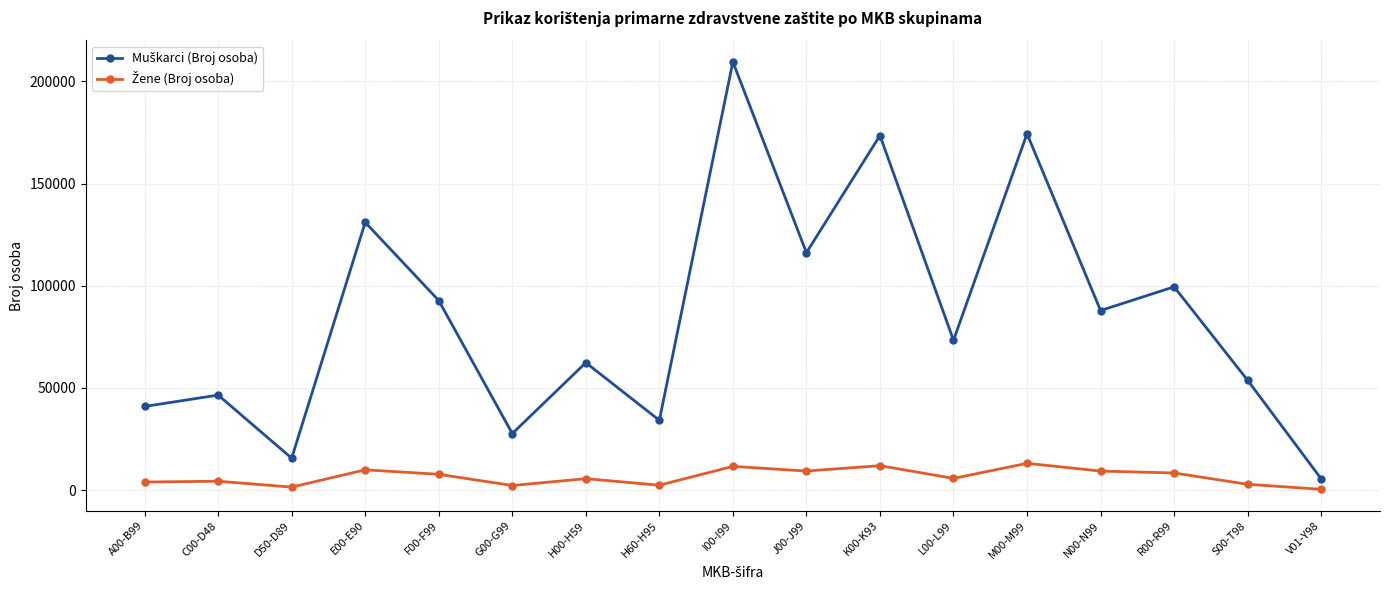

What is the label of the 7th point from the left?

H00-H59